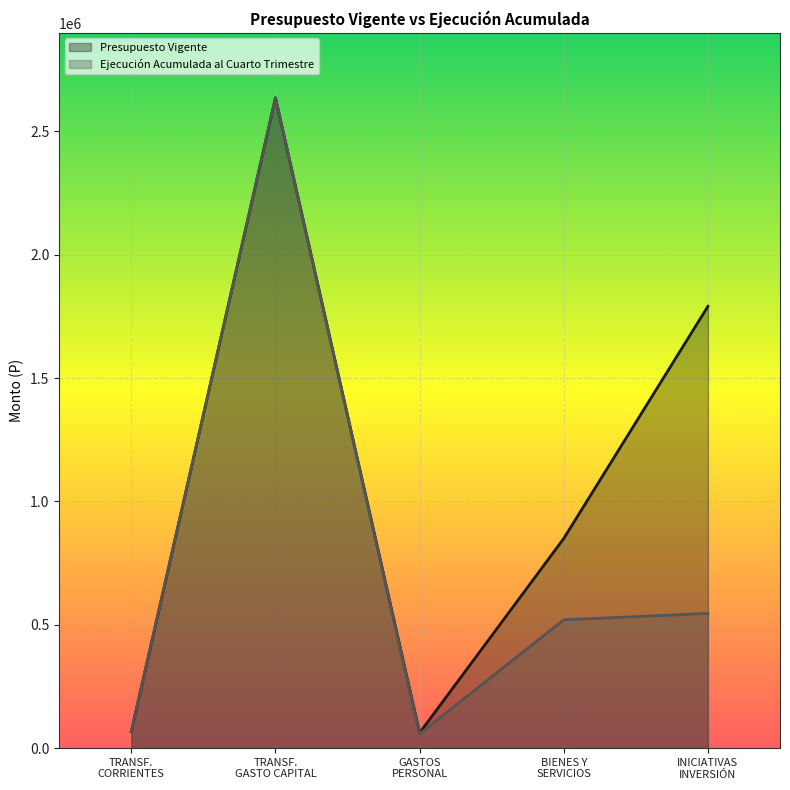

Which label corresponds to the largest value in the chart?

TRANSF.
GASTO CAPITAL